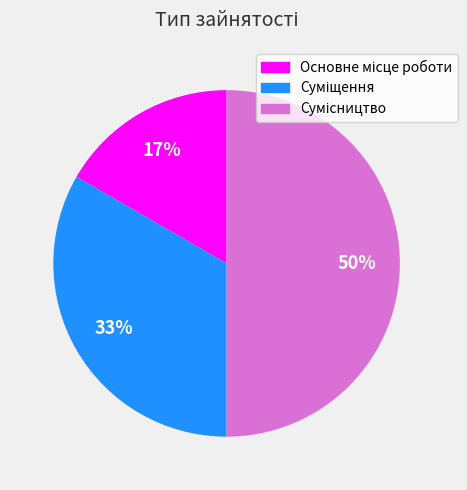

To the nearest percent, what is the average slice percentage?

33%